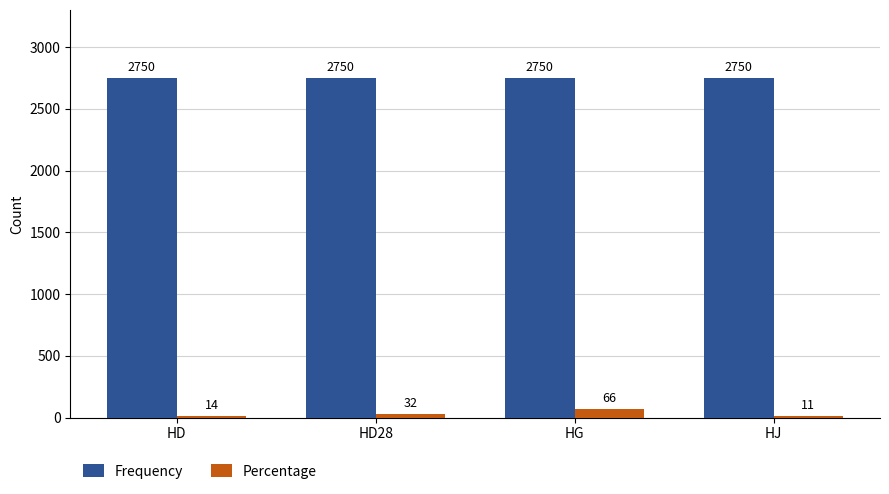

The value of Frequency at HG is 2750. True or false?

True